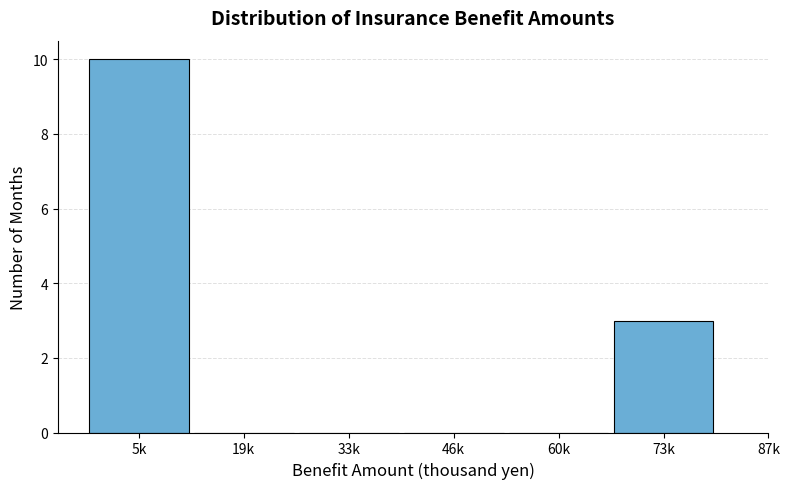

Reading left to right, extract all data points from this chart.

5k=10	19k=0	33k=0	46k=0	60k=0	73k=3